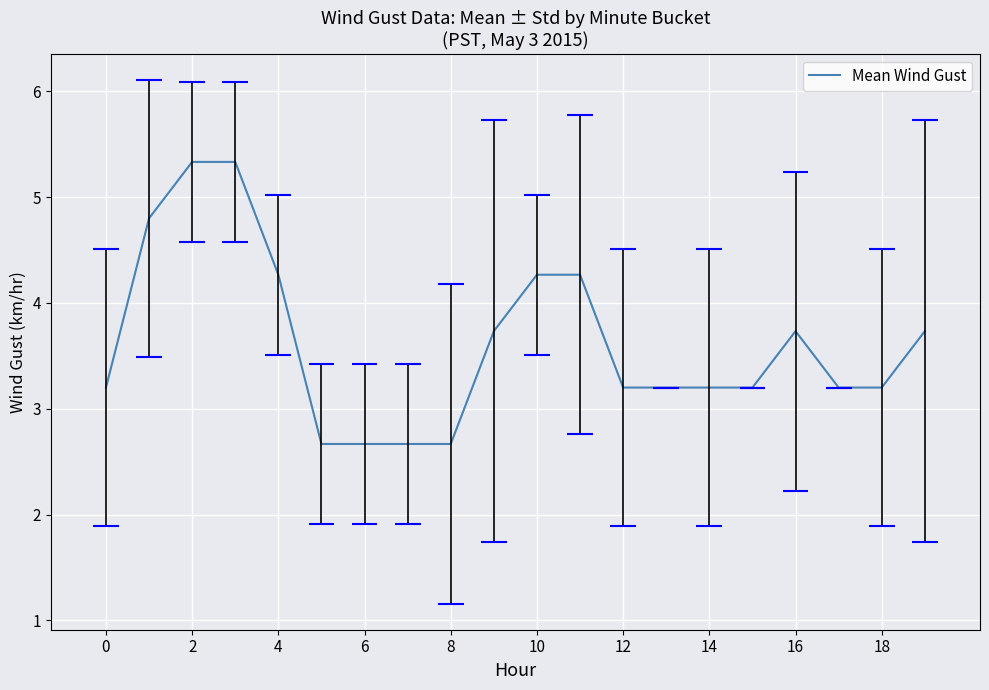

True or false: there are more than 2 points higher than both neighbors.

False